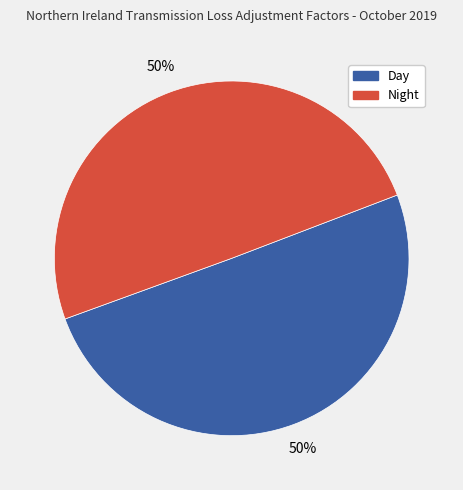

To the nearest percent, what is the average slice percentage?

50%